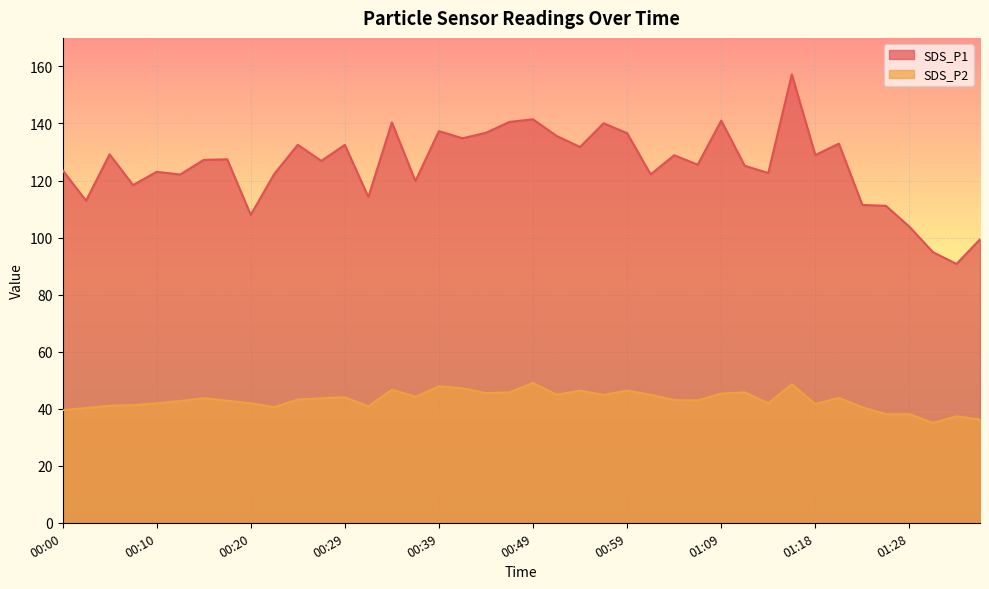

At which label is SDS_P1 closest to 123?

00:10